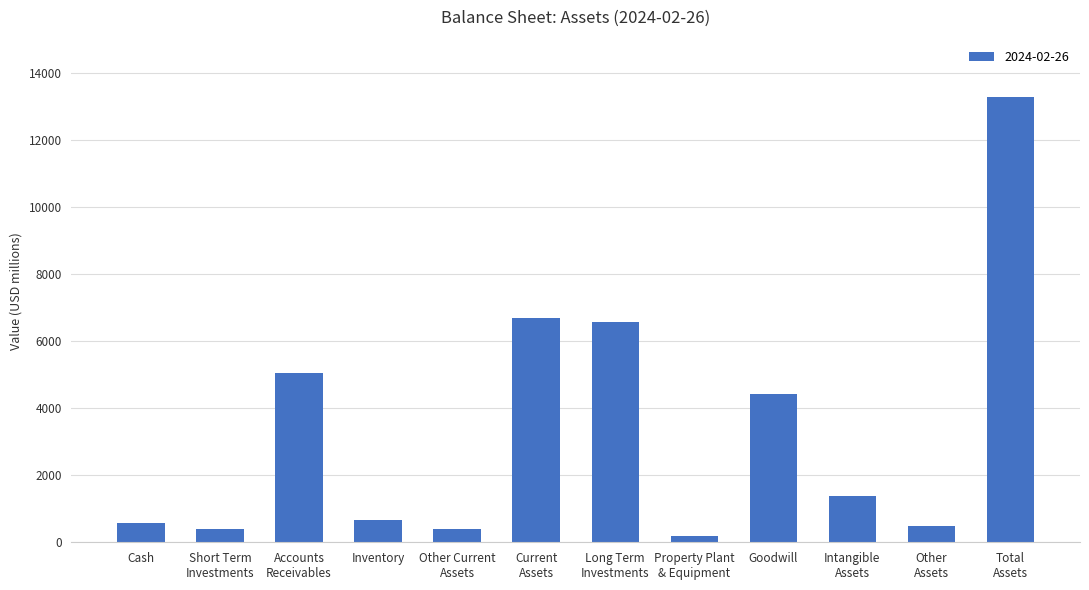

What is the change in value from Cash to Goodwill?

+3824.7